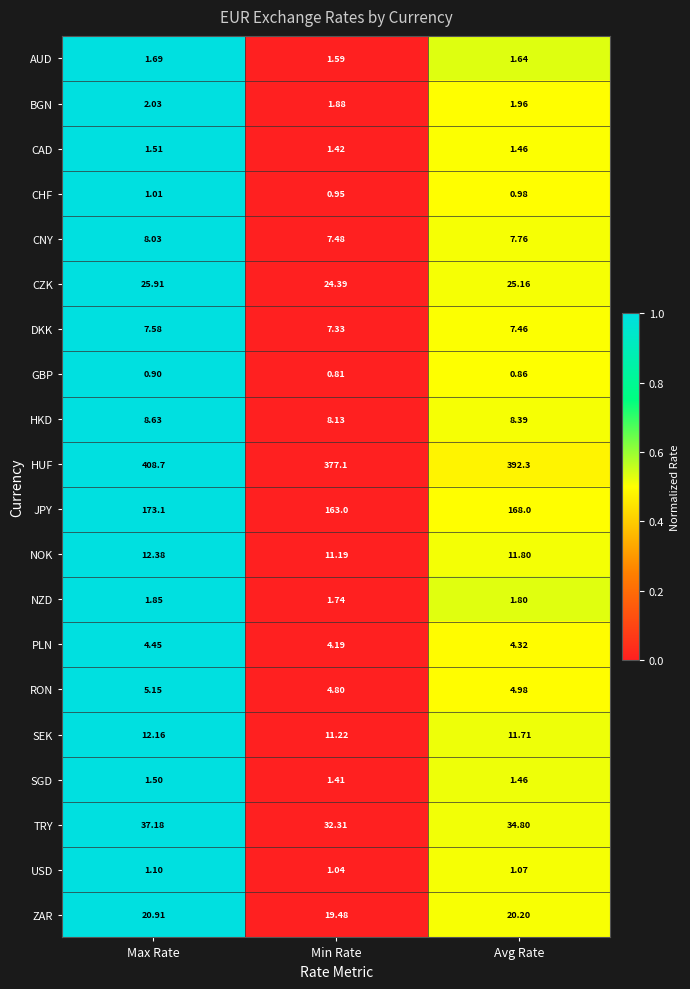

Which series has the widest spread of values?

HUF